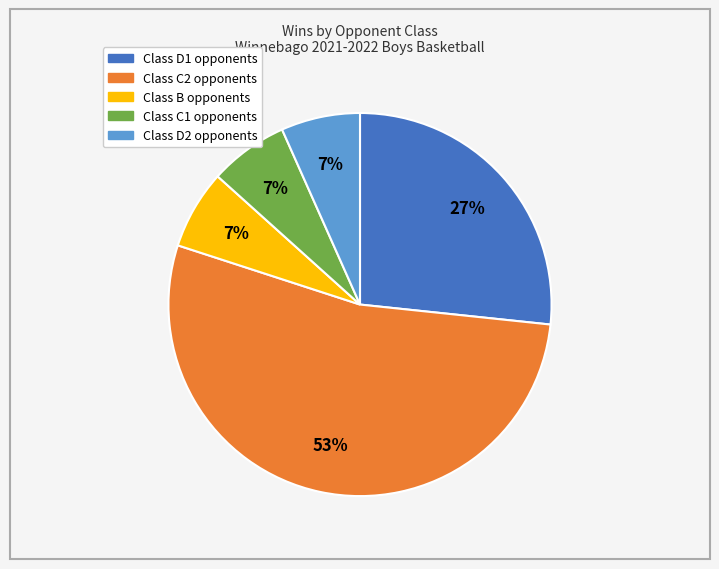

To the nearest percent, what is the average slice percentage?

20%